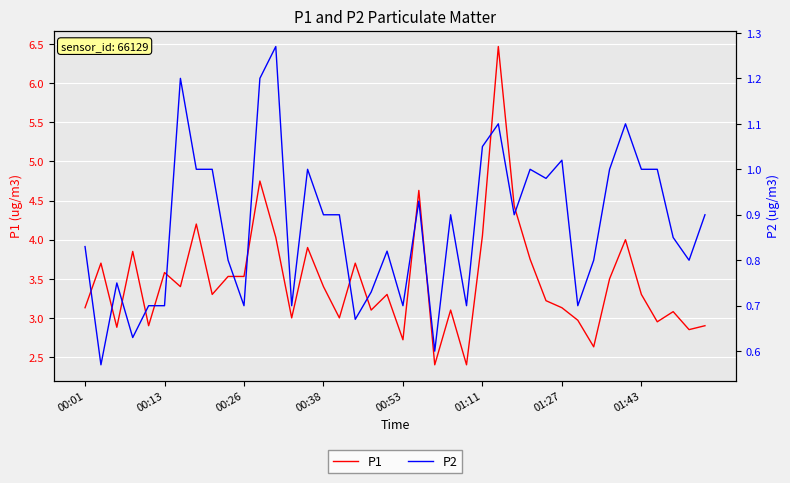

What is the lowest value of the P1 series?

2.4